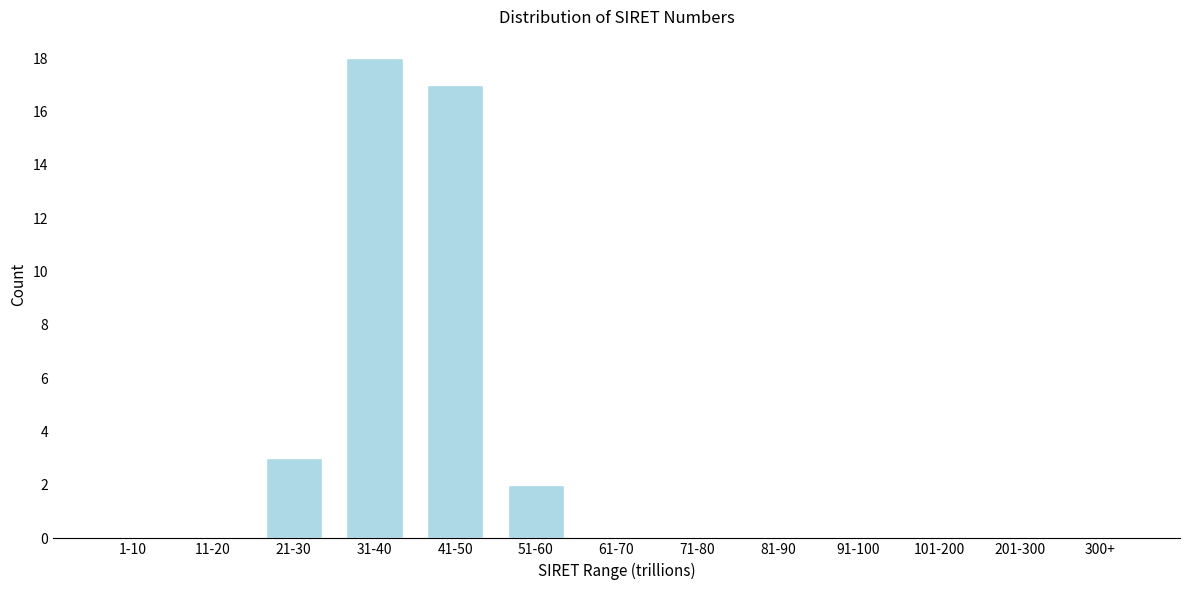

Reading left to right, what are all the values shown in this chart?

1-10=0	11-20=0	21-30=3	31-40=18	41-50=17	51-60=2	61-70=0	71-80=0	81-90=0	91-100=0	101-200=0	201-300=0	300+=0